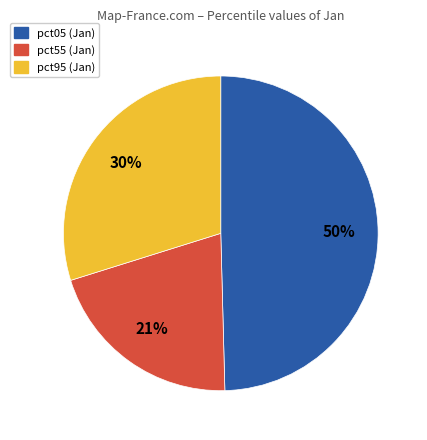

Combined, do pct55 (Jan) and pct95 (Jan) account for over 50%?

Yes